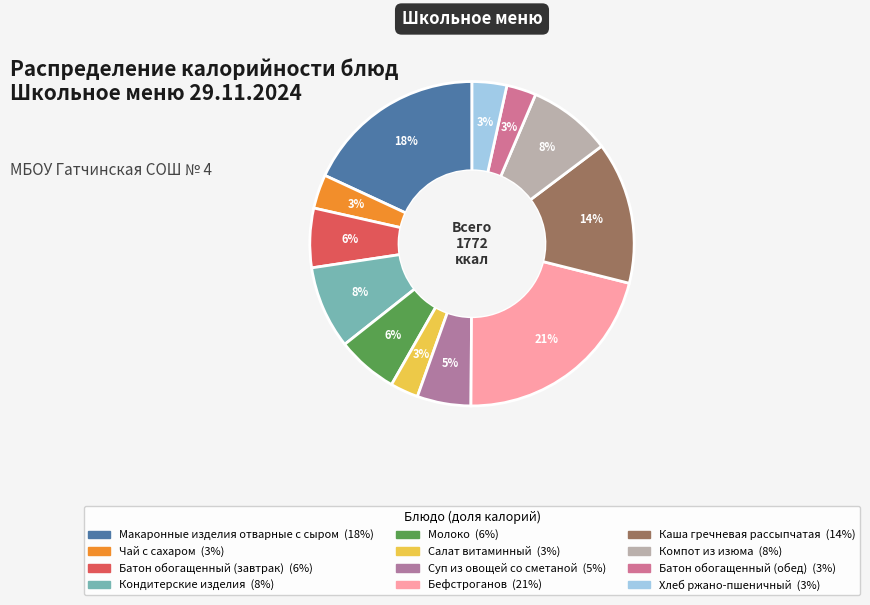

How many segments does this pie chart have?

12